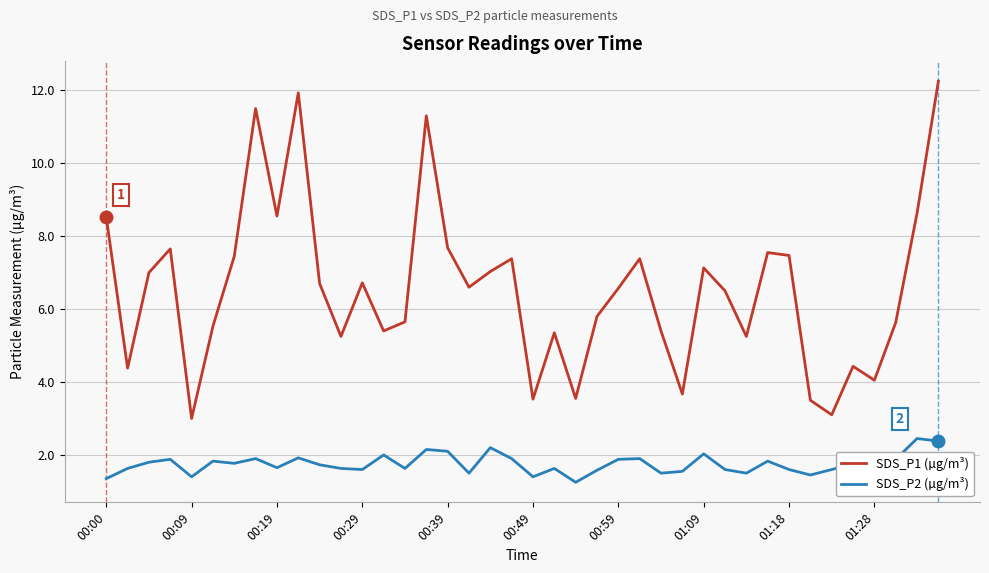

What is the average value of the SDS_P1 (µg/m³) series?

6.5